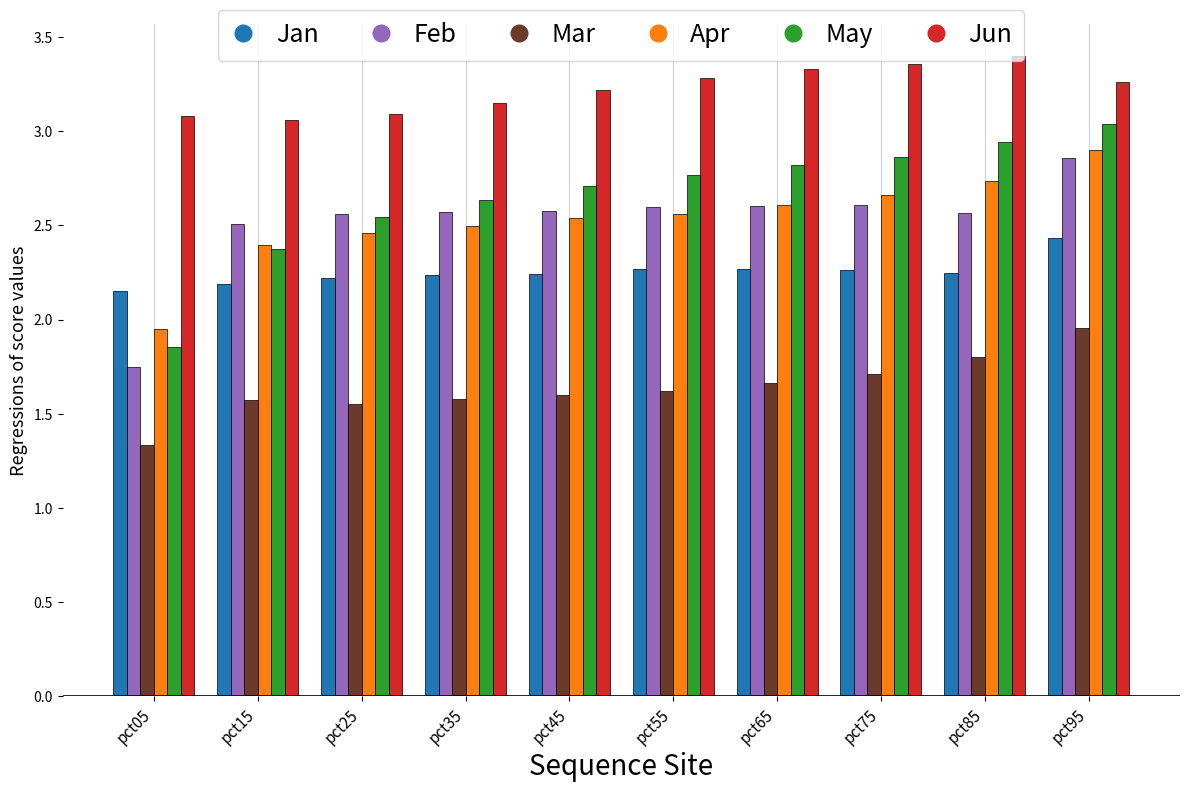

What is the value of the May bar at the 2nd from the left?

2.4